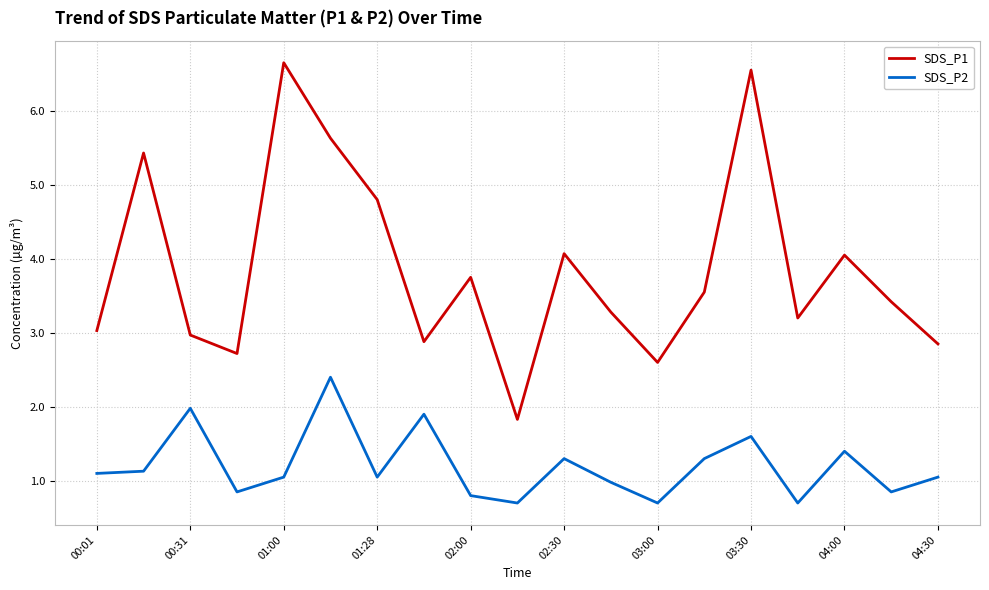

What is the difference between the maximum and minimum values in the SDS_P2 series?

1.7